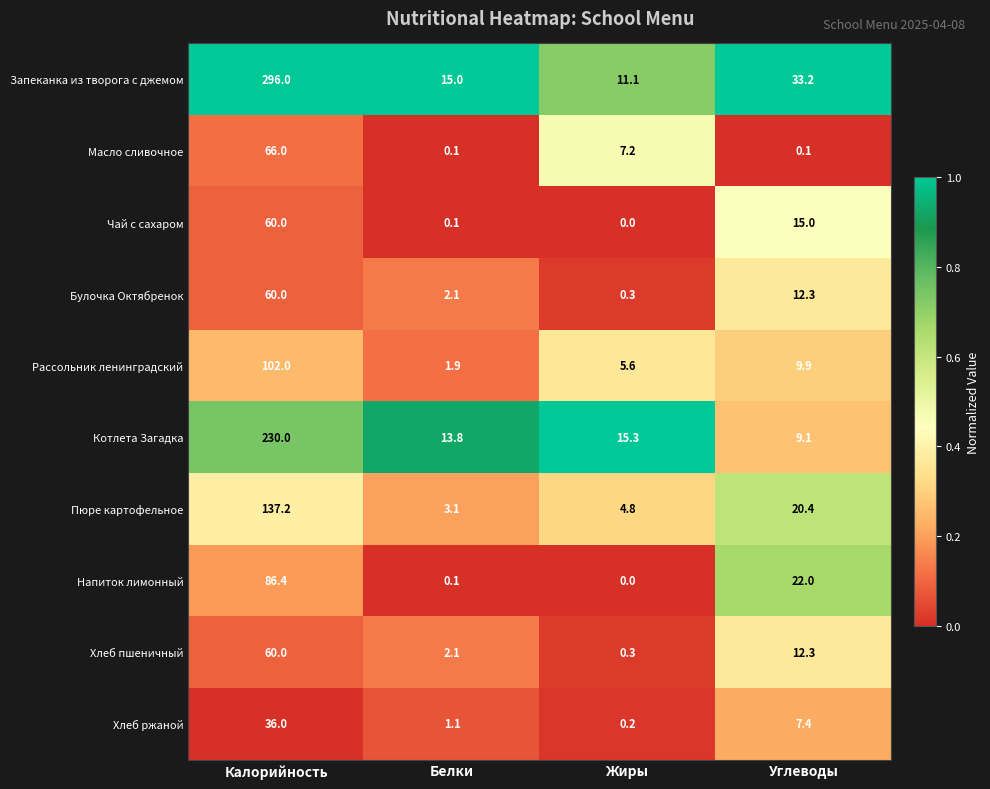

Which category has the highest value across all series?

Калорийность